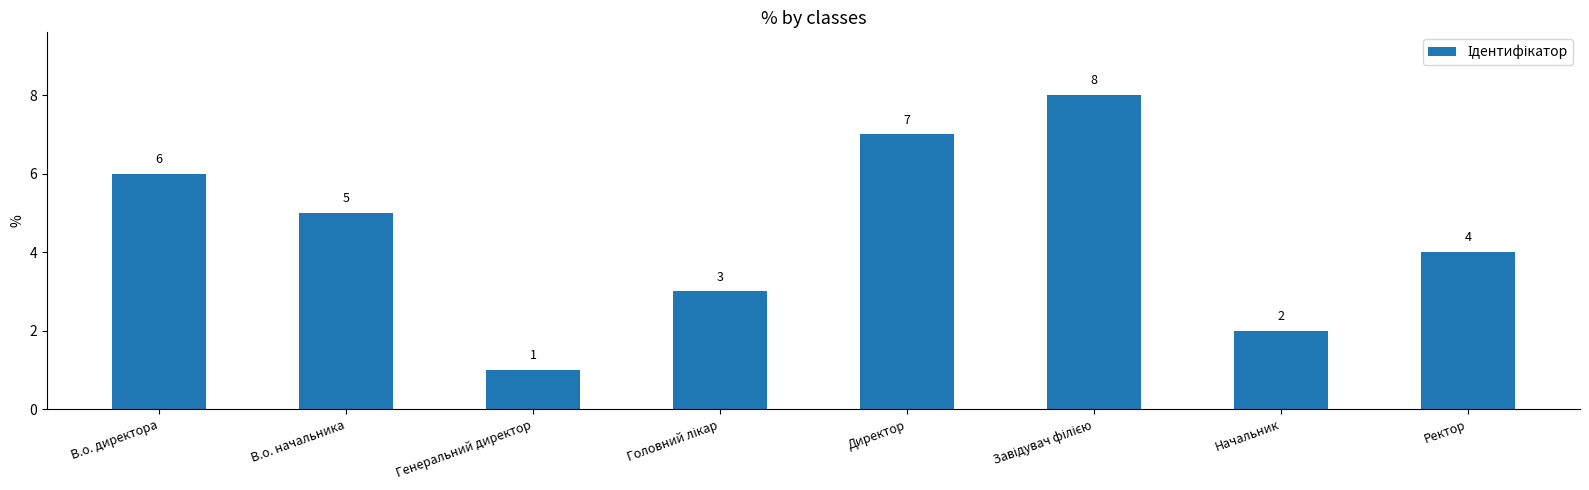

How many data points does each series have?

8